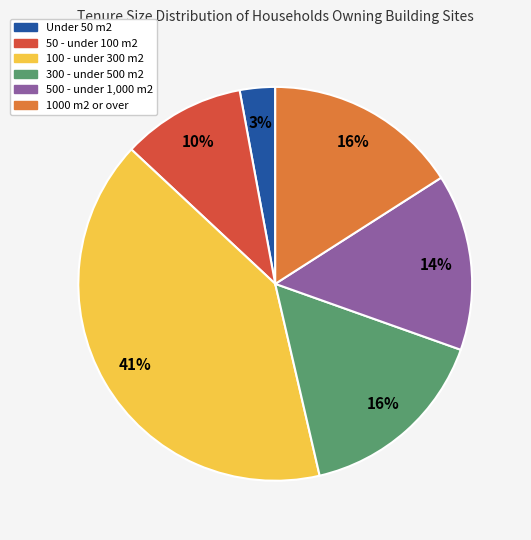

Which has a higher value, 100 - under 300 m2 or 1000 m2 or over?

100 - under 300 m2